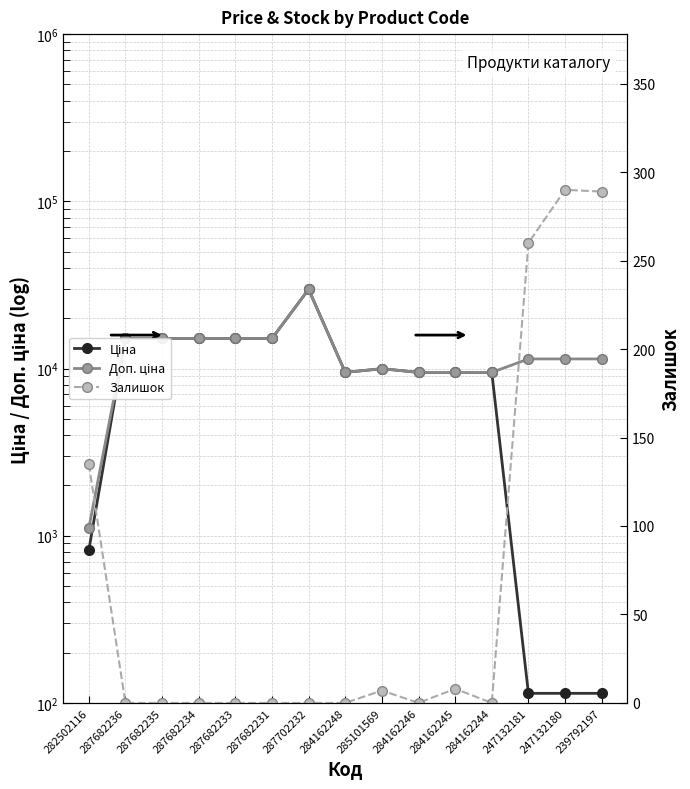

True or false: Залишок has a value of 0.0 at 287682233.

True